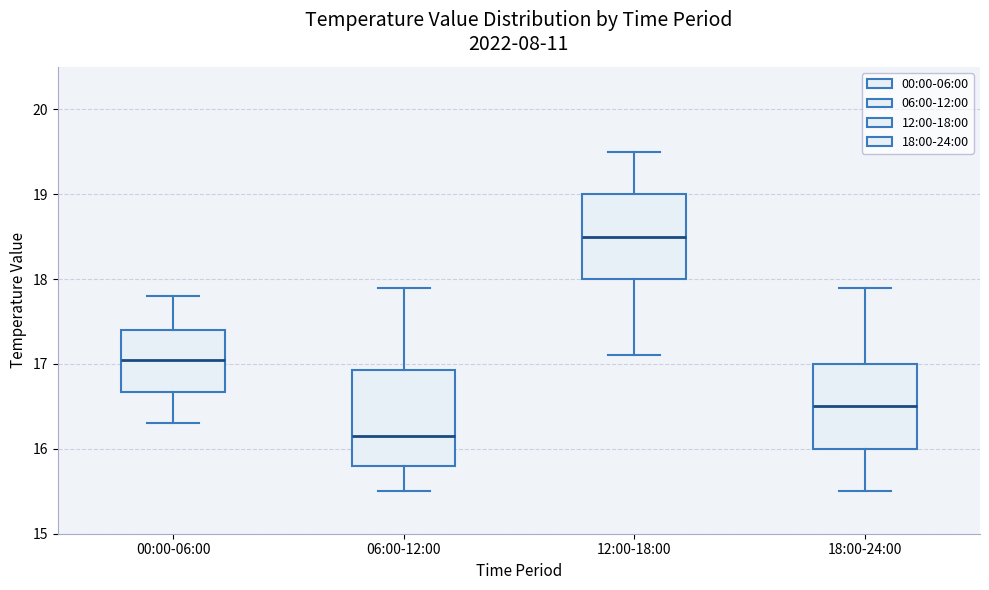

Which box has the highest median line?

12:00-18:00